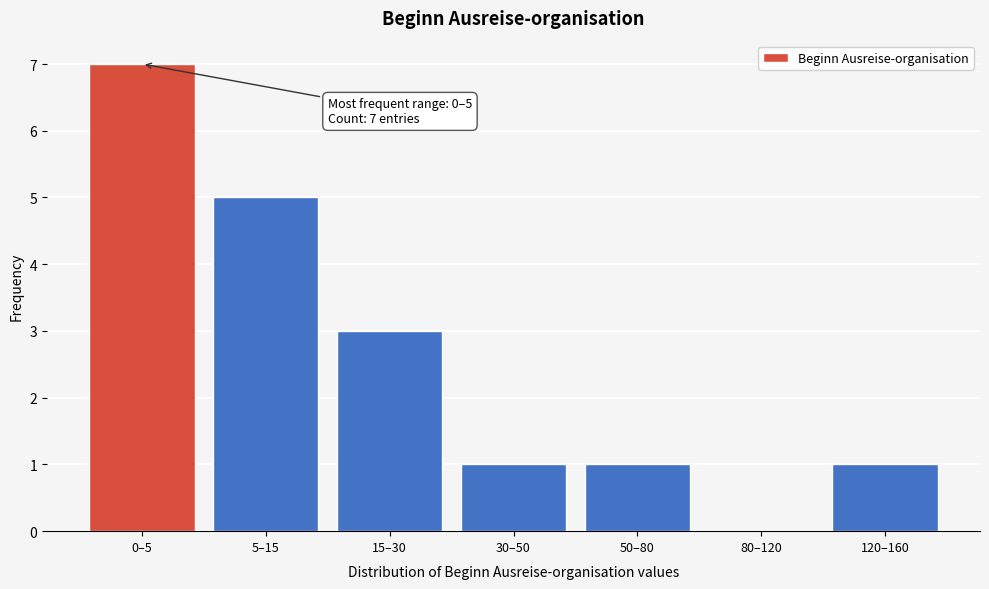

Reading left to right, extract all data points from this chart.

0–5=7	5–15=5	15–30=3	30–50=1	50–80=1	80–120=0	120–160=1